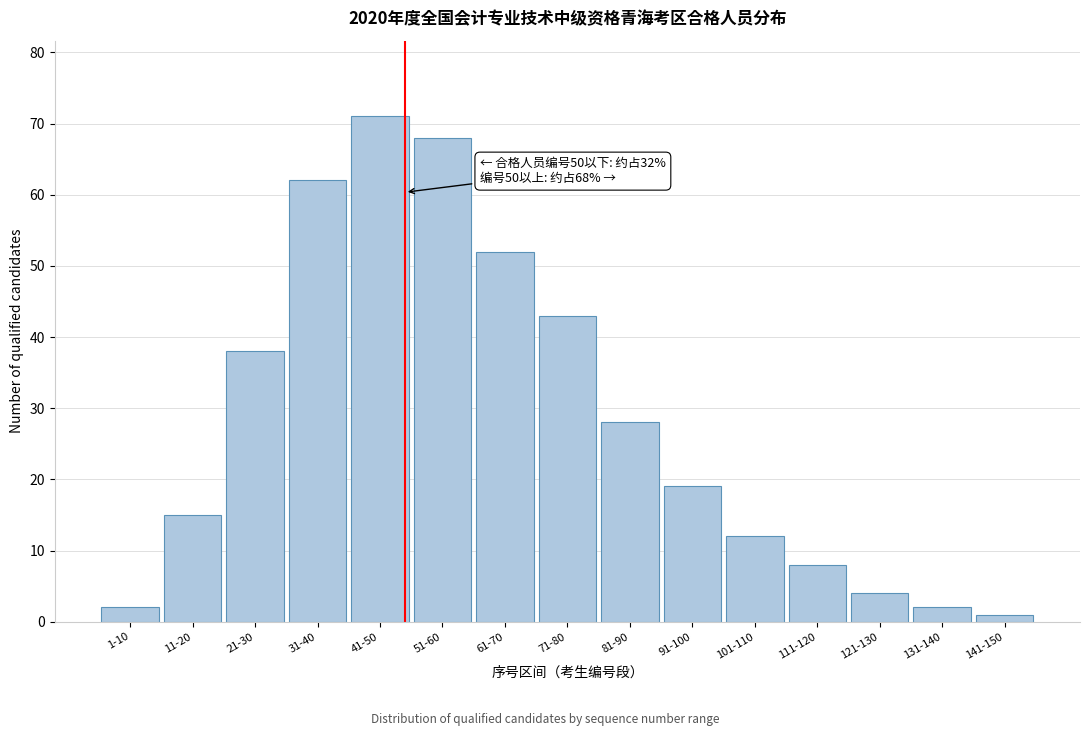

Reading left to right, extract all data points from this chart.

2	15	38	62	71	68	52	43	28	19	12	8	4	2	1